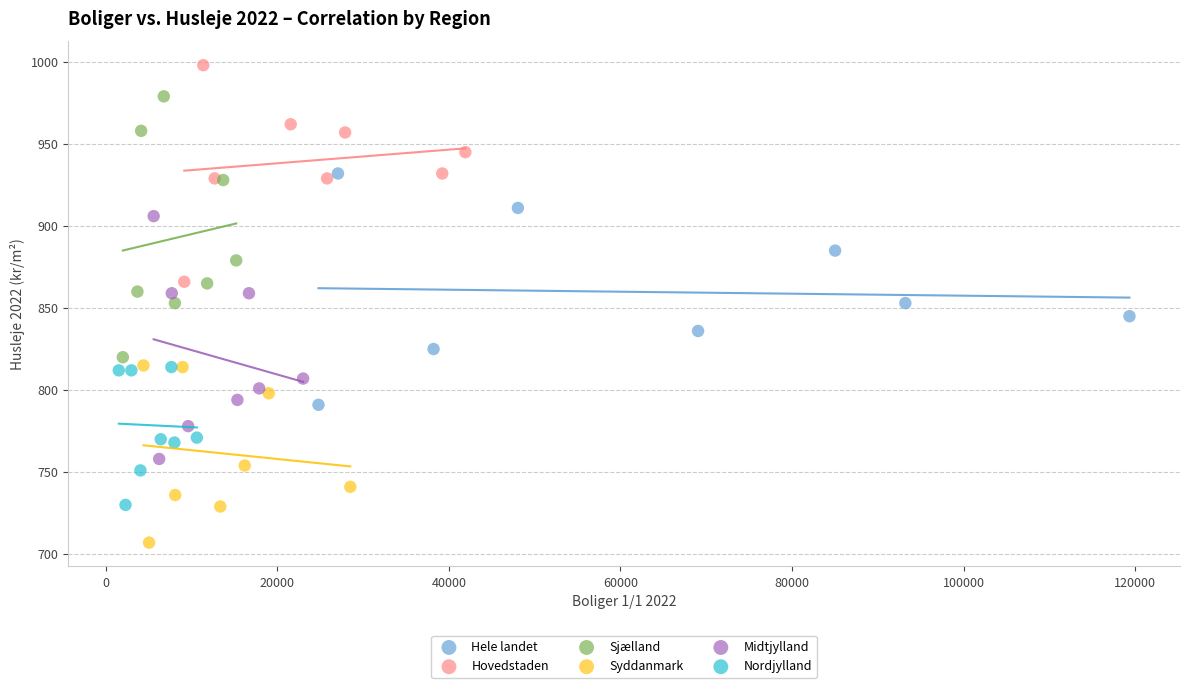

Which series has the largest Y range (max minus min)?

Sjælland